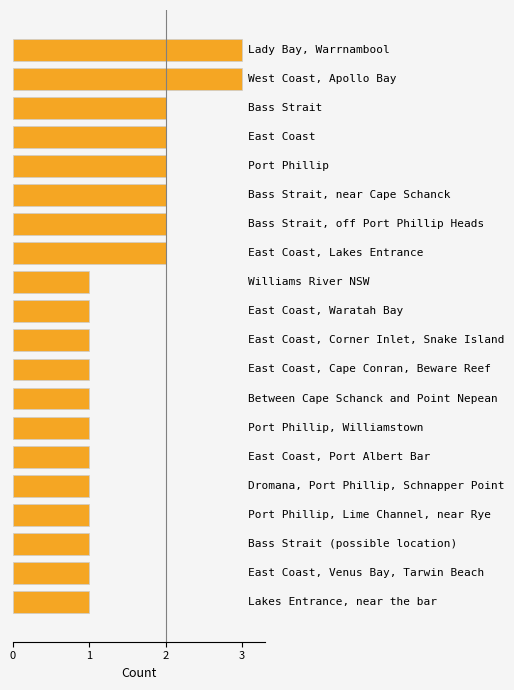

Reading bottom to top, what are all the values shown in this chart?

1	1	1	1	1	1	1	1	1	1	1	1	2	2	2	2	2	2	3	3